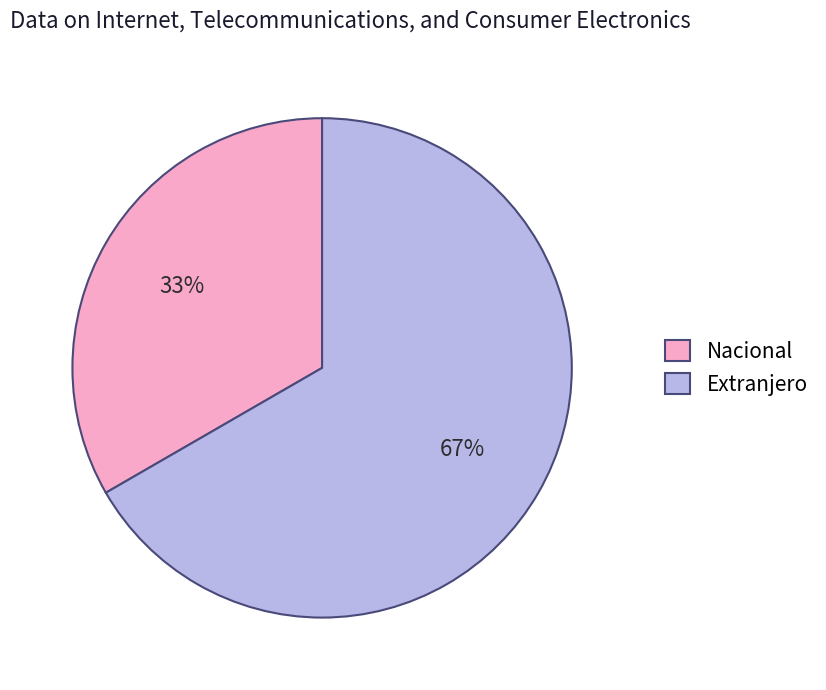

To the nearest percent, what is the combined percentage of Extranjero and Nacional?

100%